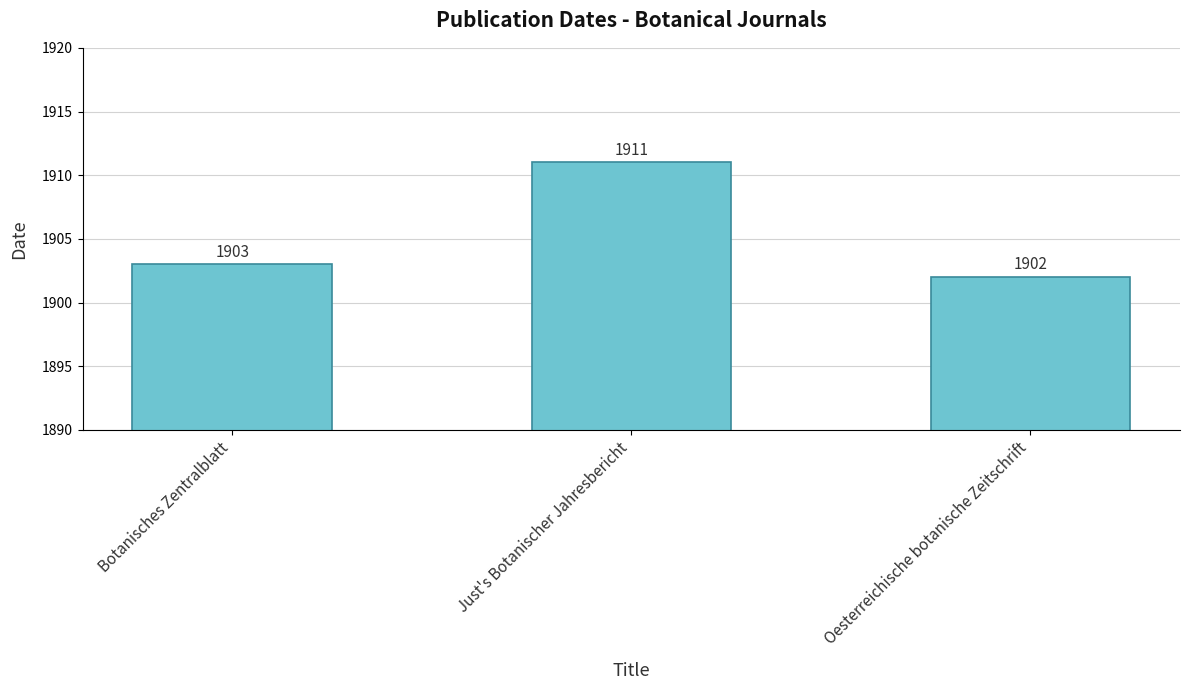

What is the sum of the values at Just's Botanischer Jahresbericht and Botanisches Zentralblatt?

3814